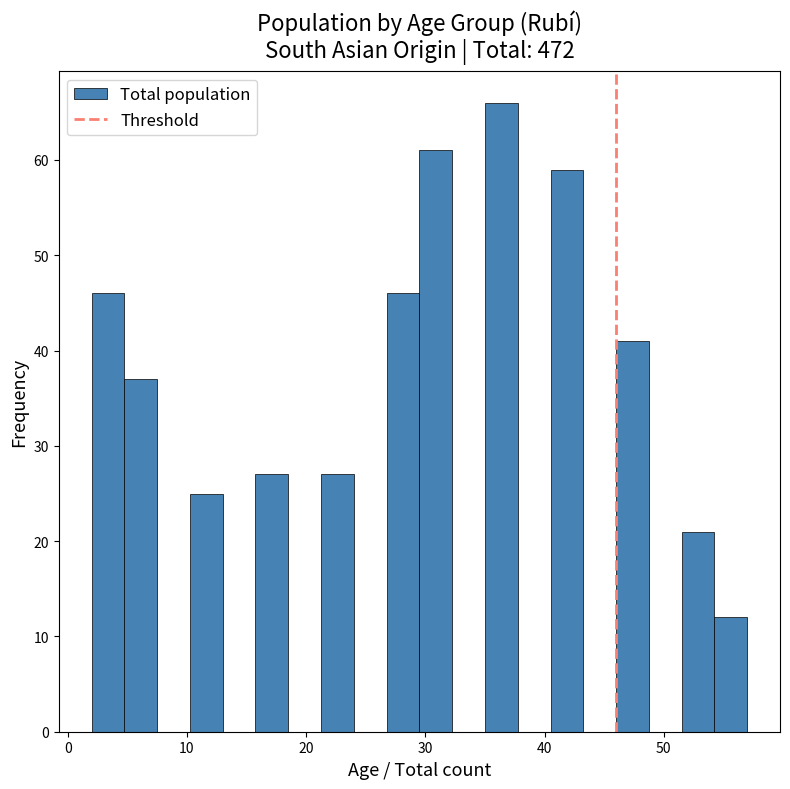

Around what value on the x-axis is the tallest bar? Give the approximate position of its centre, as read against the axis.

36